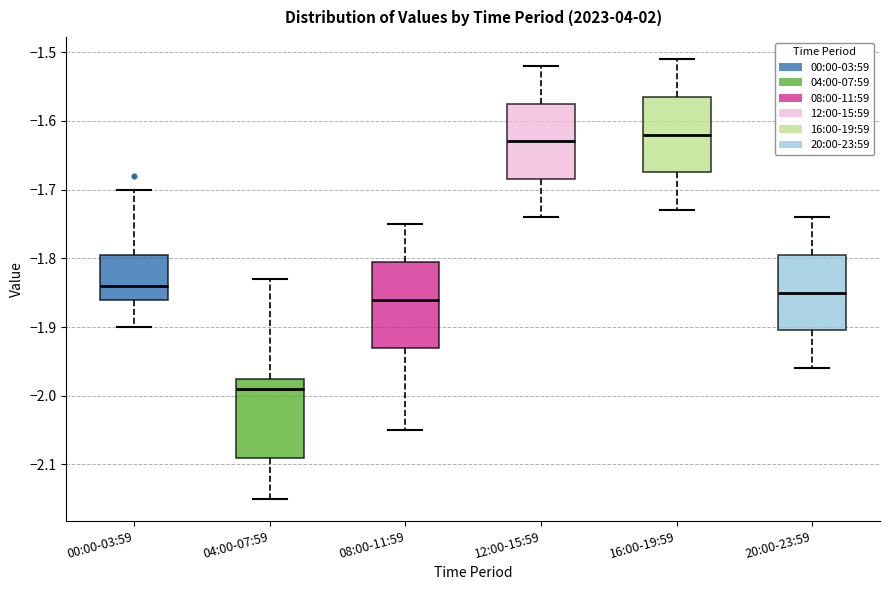

Reading left to right, read every box against the y-axis: the position of its median line, the range the box covers, and the ends of its whiskers. The values are not printed on the chart, so give them approximately, as read against the axis.

00:00-03:59: median -1.84, box -1.86 to -1.79, whiskers -1.90 to -1.70
04:00-07:59: median -1.99, box -2.09 to -1.97, whiskers -2.15 to -1.83
08:00-11:59: median -1.86, box -1.93 to -1.80, whiskers -2.05 to -1.75
12:00-15:59: median -1.63, box -1.68 to -1.57, whiskers -1.74 to -1.52
16:00-19:59: median -1.62, box -1.67 to -1.56, whiskers -1.73 to -1.51
20:00-23:59: median -1.85, box -1.90 to -1.79, whiskers -1.96 to -1.74